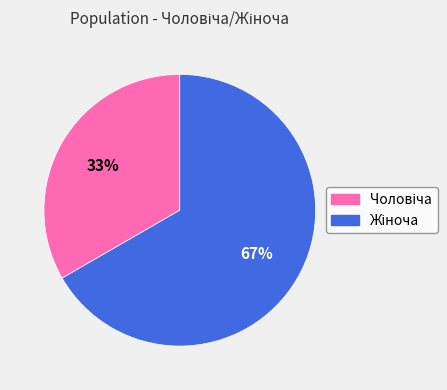

Is there a majority slice in this chart?

Yes